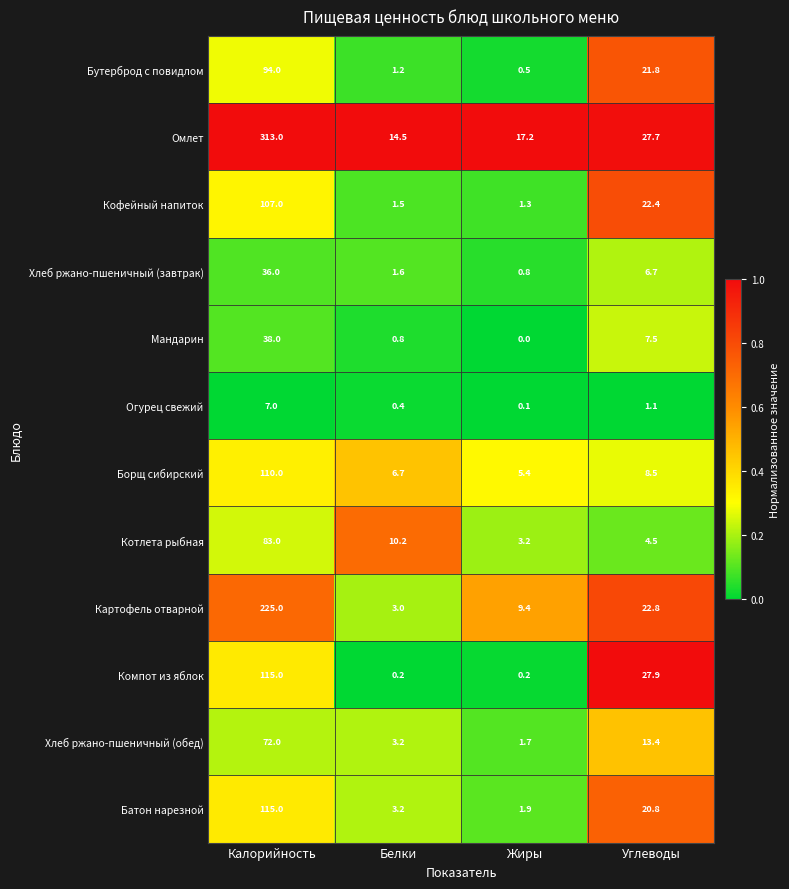

At which category is the sum across all series the highest?

Калорийность